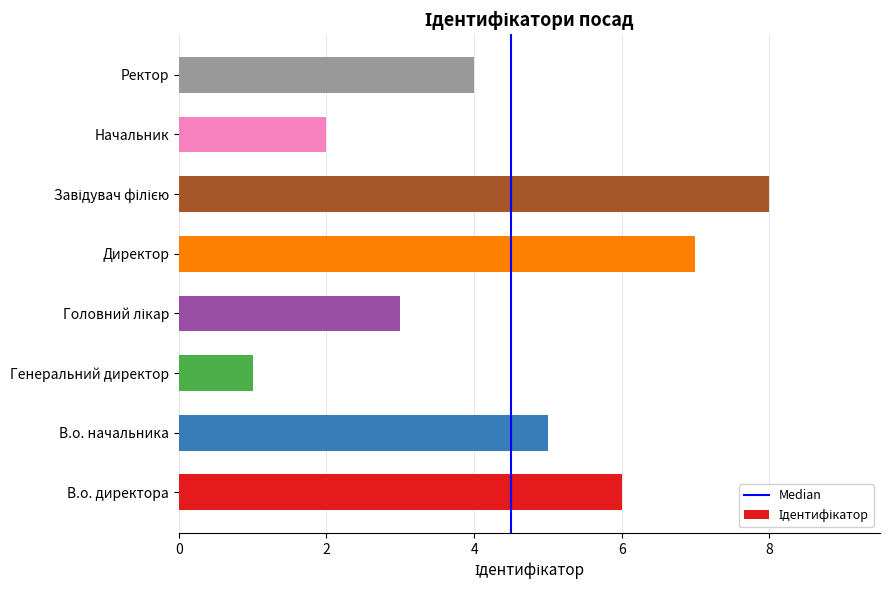

True or false: the data shows 2 at Начальник.

True